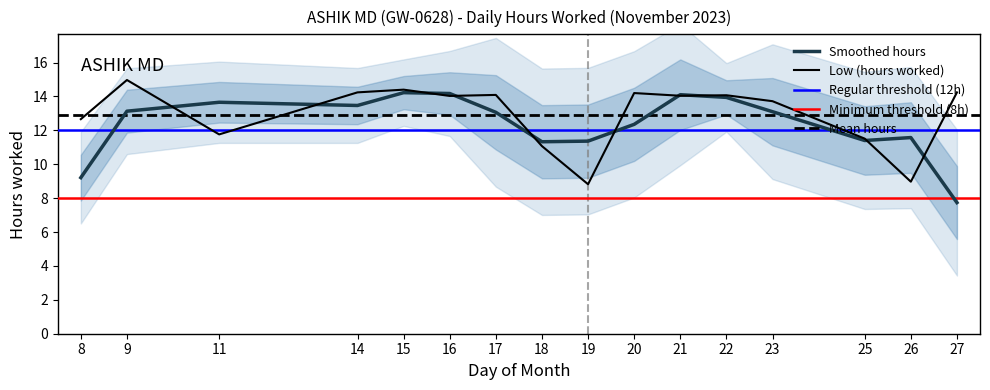

List the labels in order of value, largest first.

9, 15, 14, 27, 20, 17, 22, 21, 16, 23, 8, 11, 25, 18, 26, 19